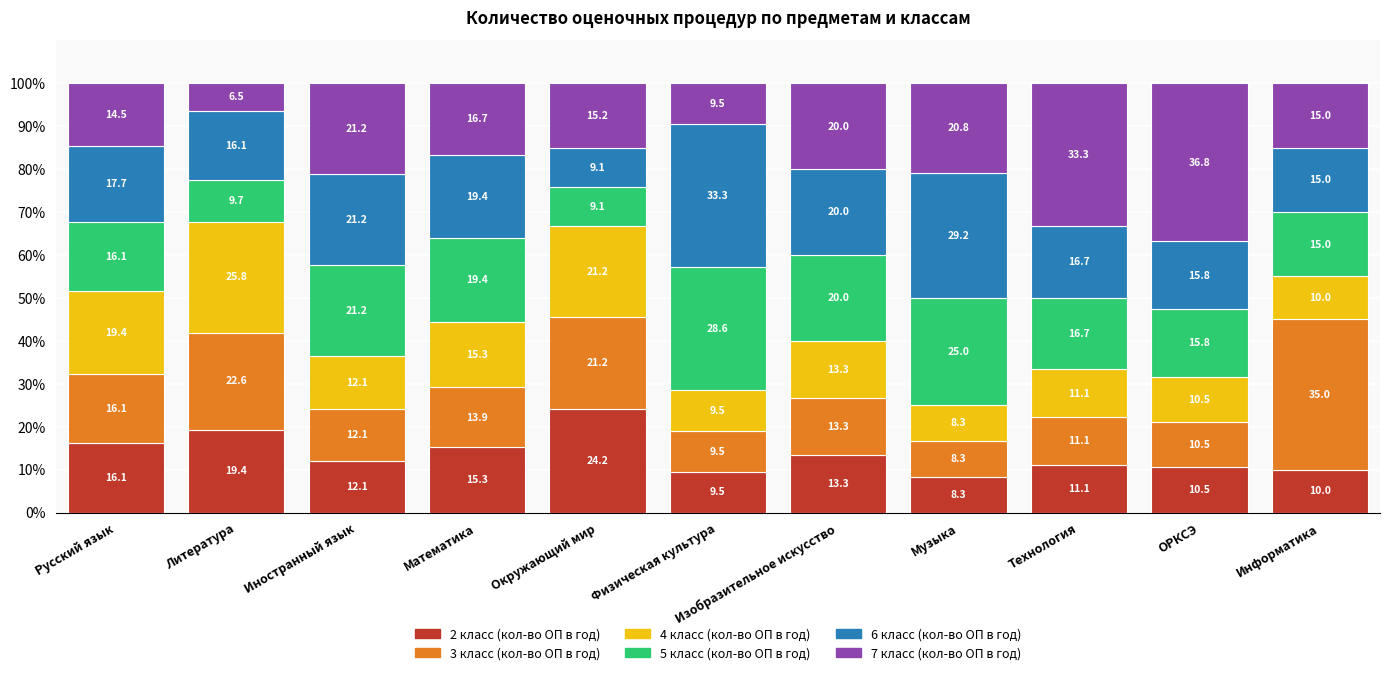

The value of 2 класс (кол-во ОП в год) at Информатика is 10.0. True or false?

True